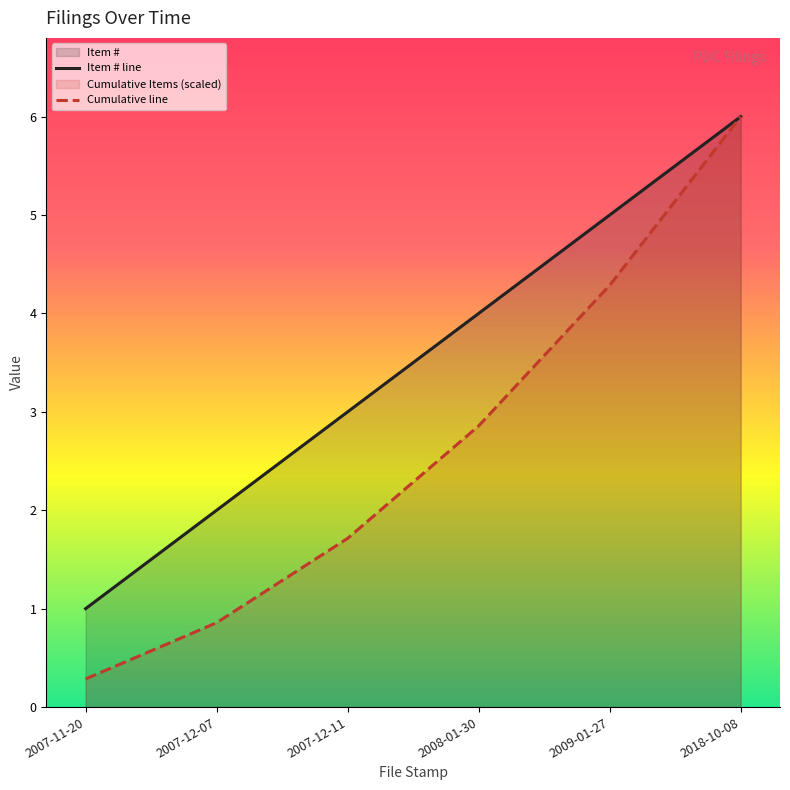

How many data points in Item # line are less than 4?

3